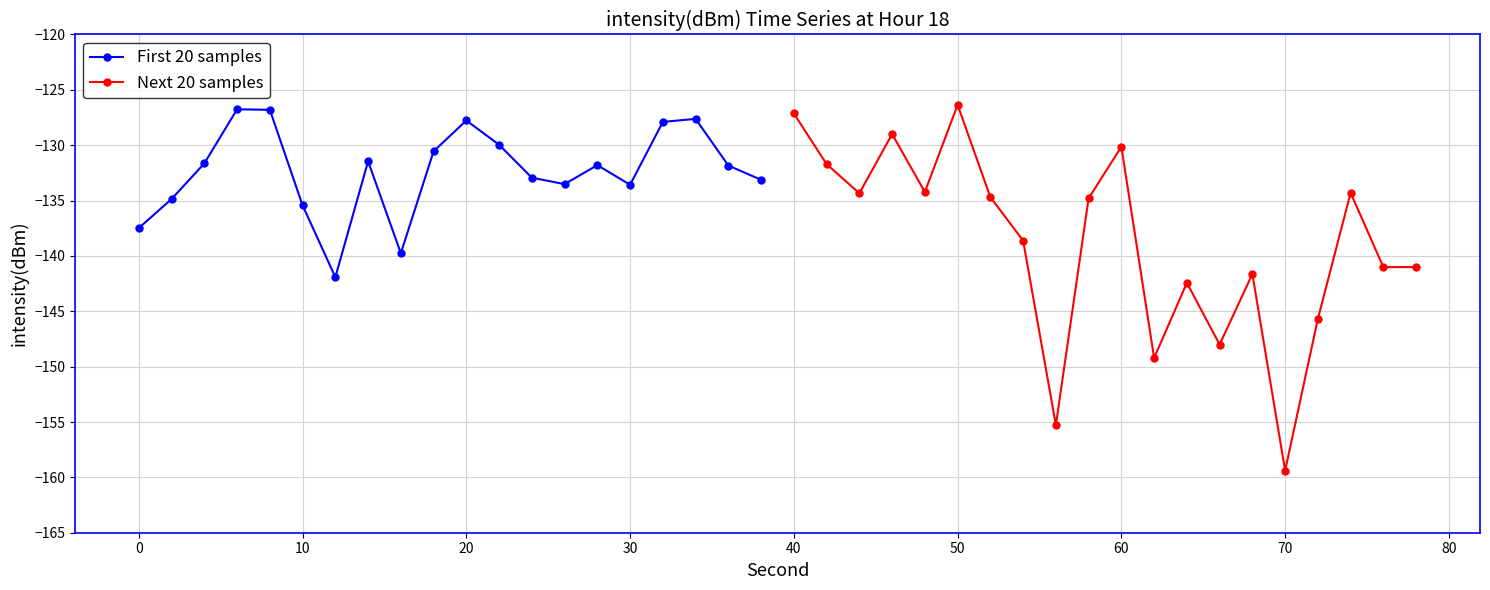

What is the highest value of the First 20 samples series?

-126.8